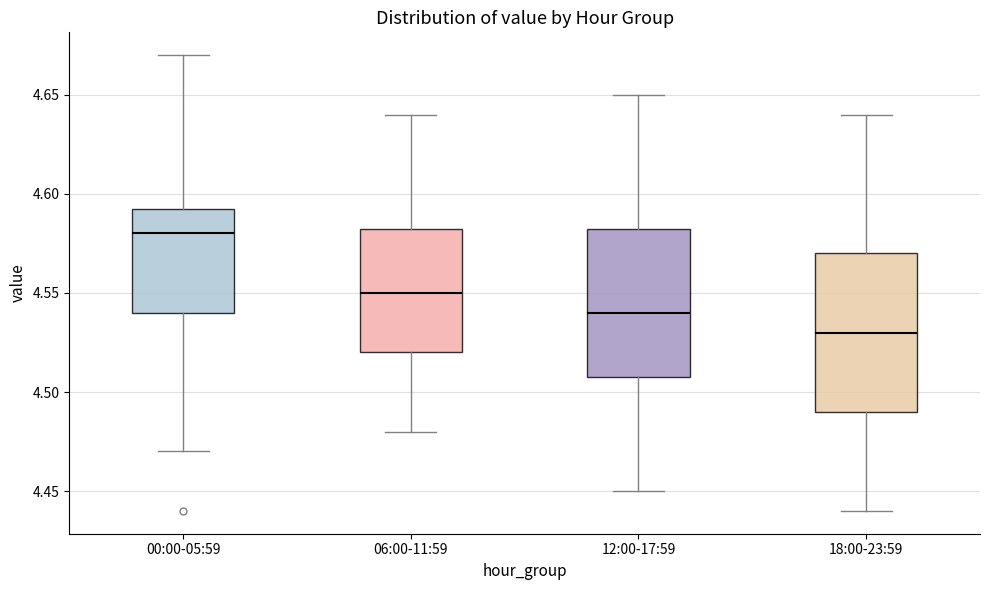

Which box has the lowest median line?

18:00-23:59